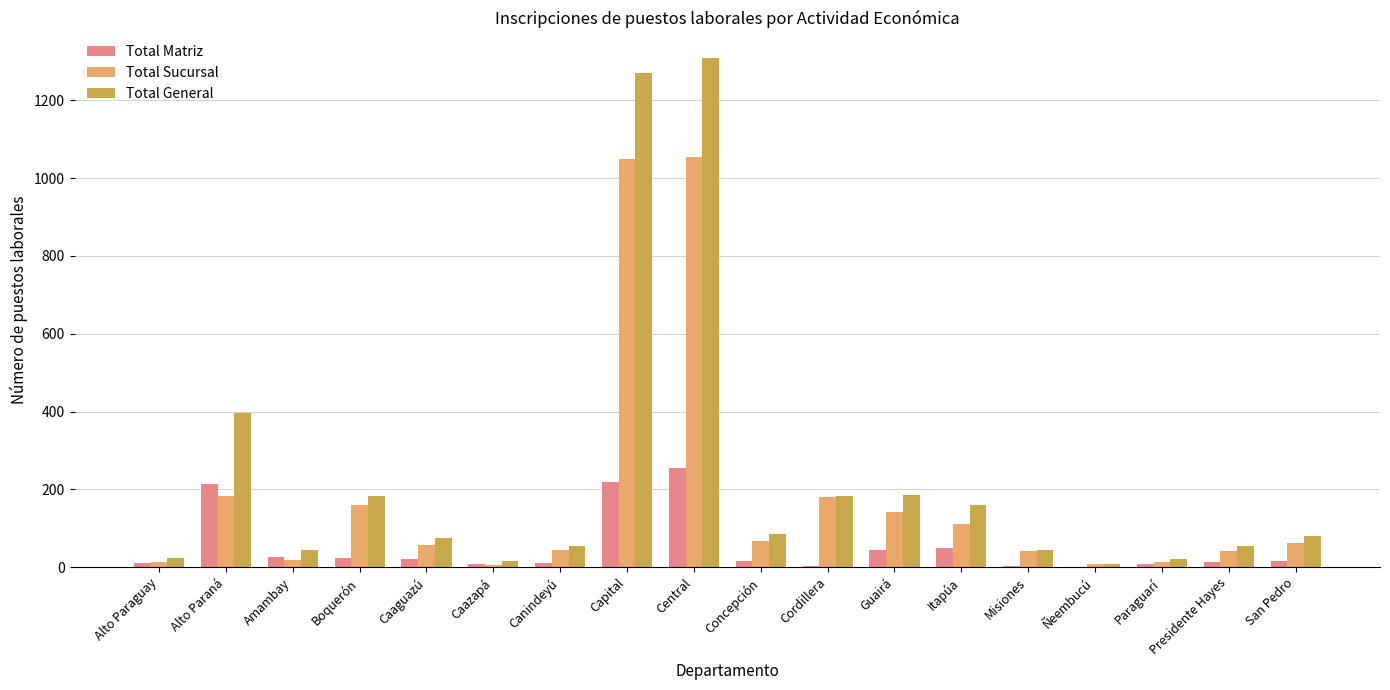

The Total Sucursal series shows 91 at Guairá. True or false?

False